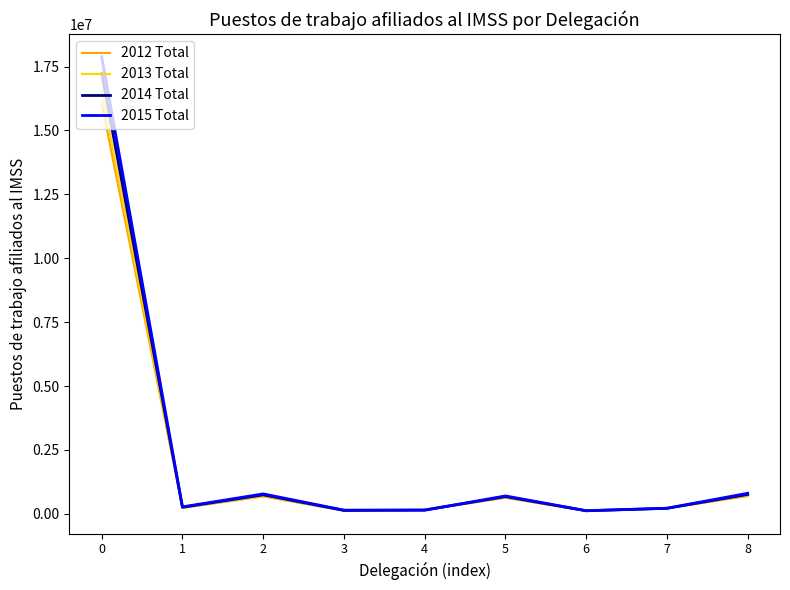

What is the maximum value for 2013 Total?

16525061